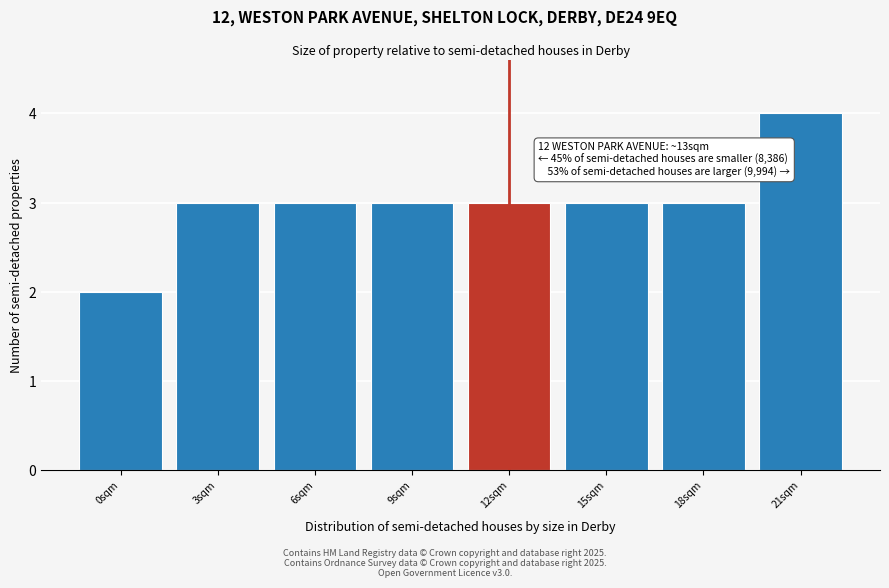

Reading left to right, extract all data points from this chart.

0sqm=2	3sqm=3	6sqm=3	9sqm=3	12sqm=3	15sqm=3	18sqm=3	21sqm=4